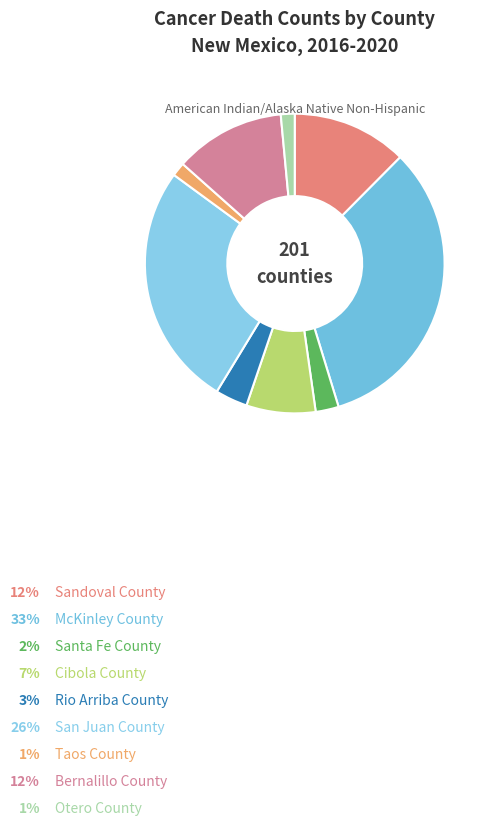

How many segments does this pie chart have?

9